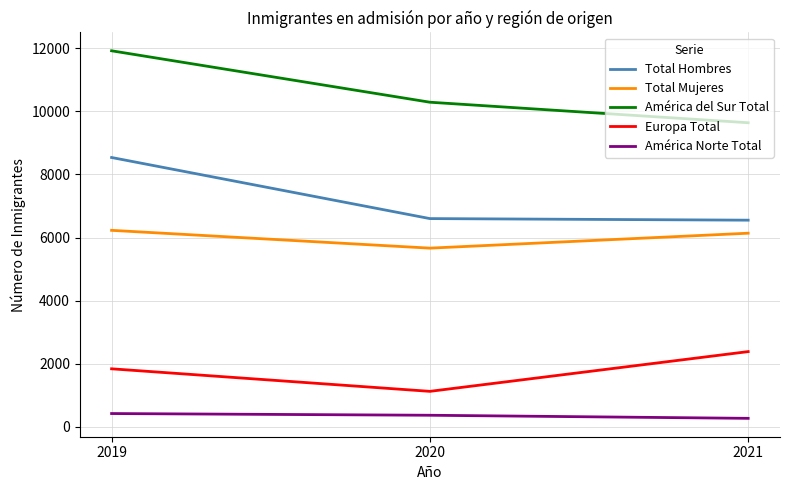

What is the total value across all series at 2020?

24049